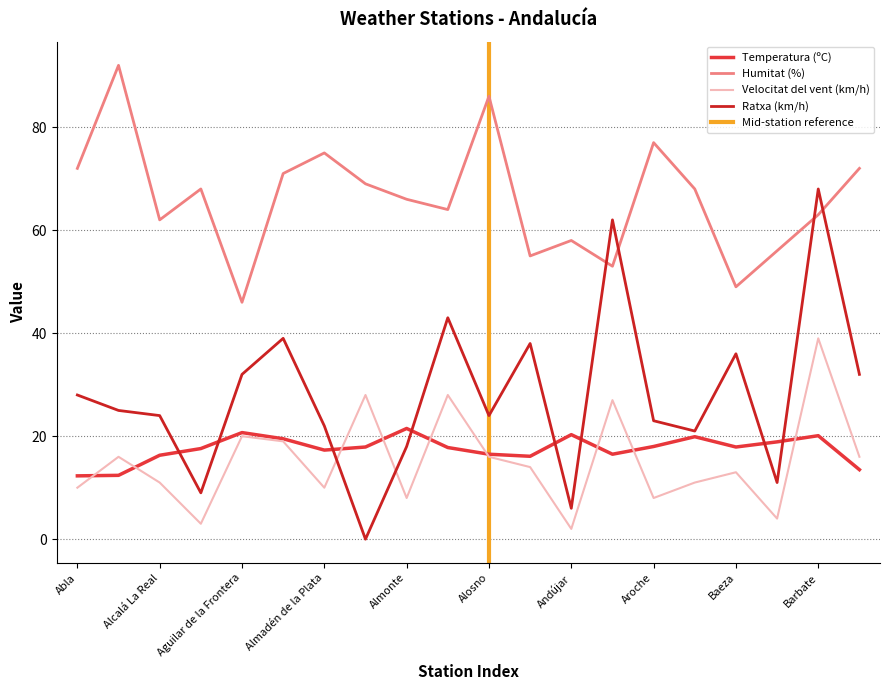

Rank the categories by Velocitat del vent (km/h) value from lowest to highest.

Andújar, Alajar, Bailén, Almonte, Aroche, Abla, Almadén de la Plata, Alcalá La Real, Ayamonte, Baeza, Alpandeire, Albox, Alosno, Baza, Algarrobo, Aguilar de la Frontera, Antequera, Almería Aeropuerto, Álora, Barbate